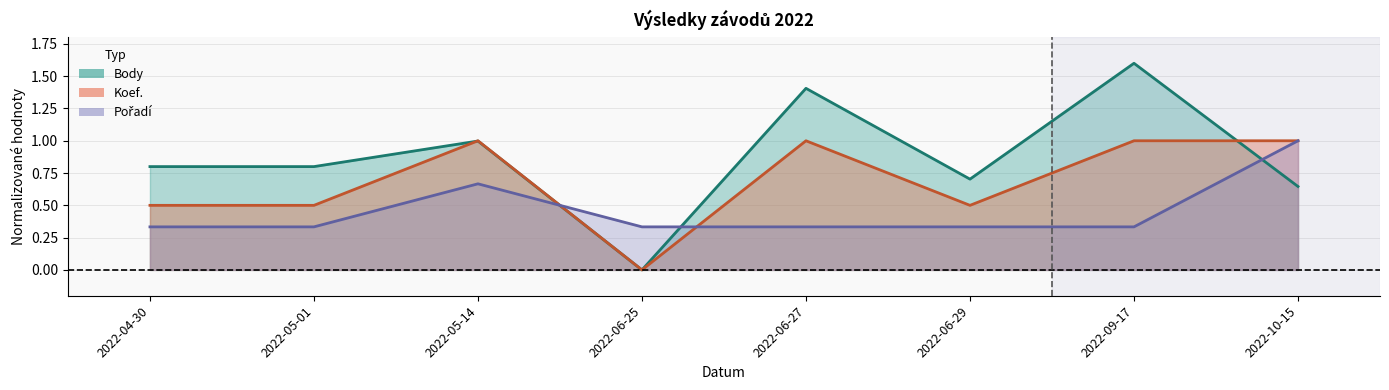

Between 2022-05-01 and 2022-05-14, which series saw the biggest shift?

Koef.